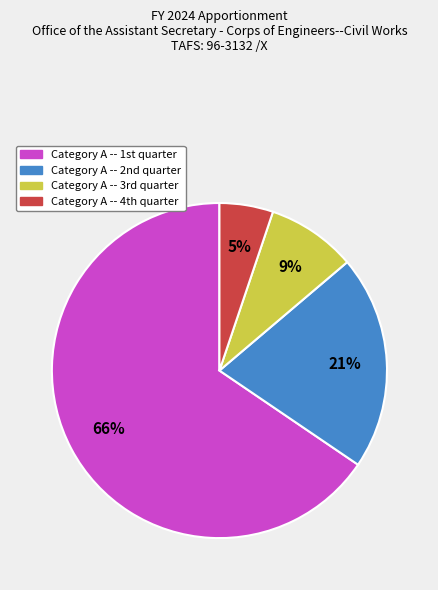

How many segments does this pie chart have?

4